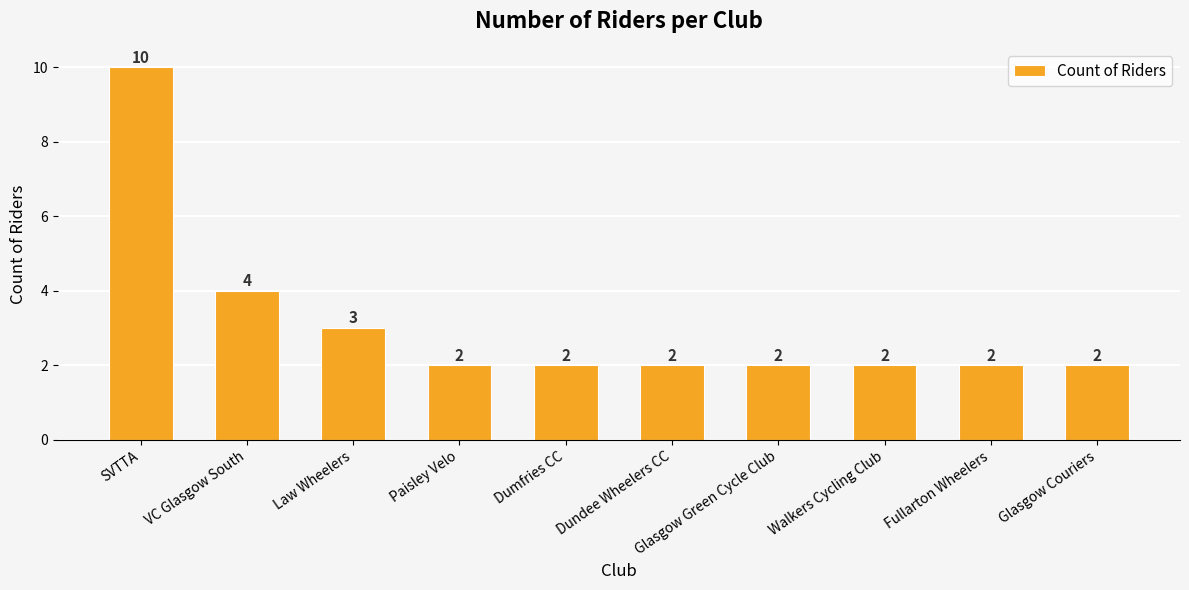

What is the greatest value displayed?

10